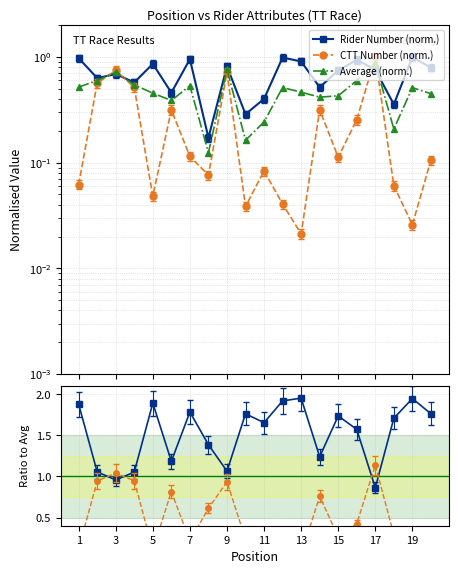

At 13, list the series in order from smallest to largest.

CTT Number (norm.), CTT / Avg, Average (norm.), Rider Number (norm.), Number / Avg